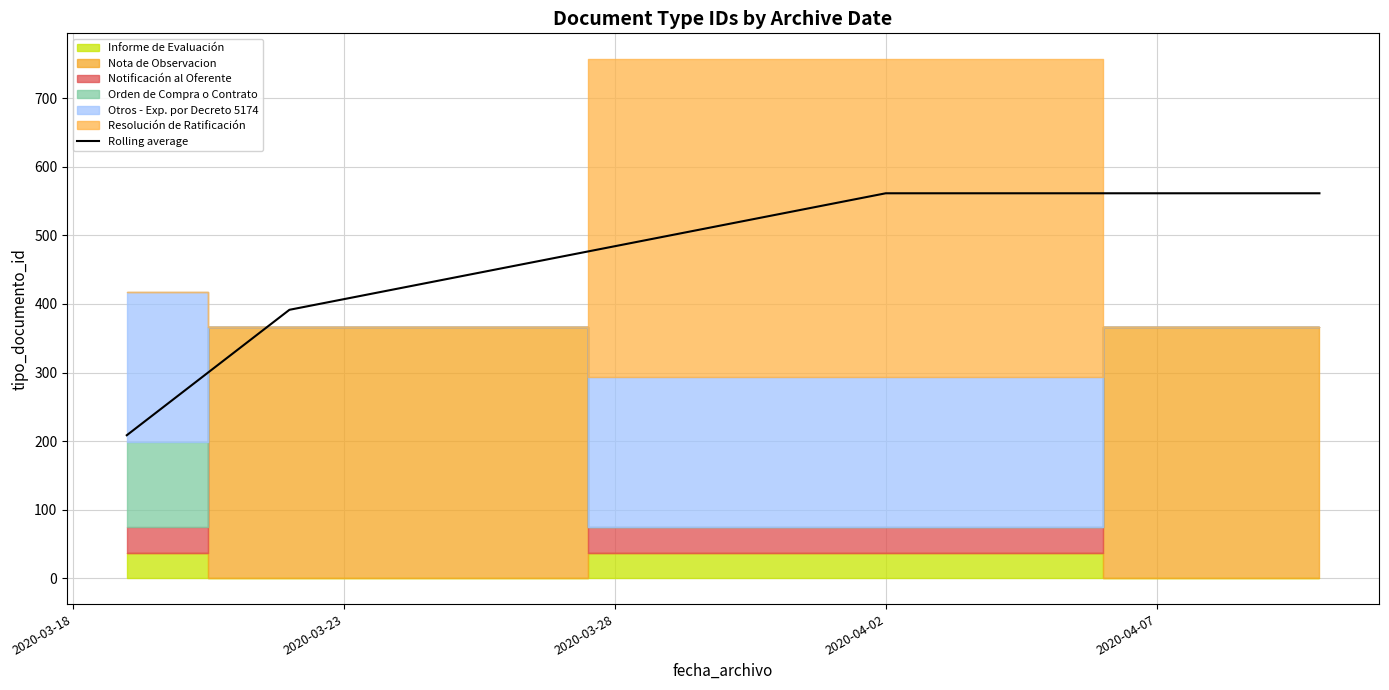

True or false: Rolling average has more than 2 interior local peaks.

False